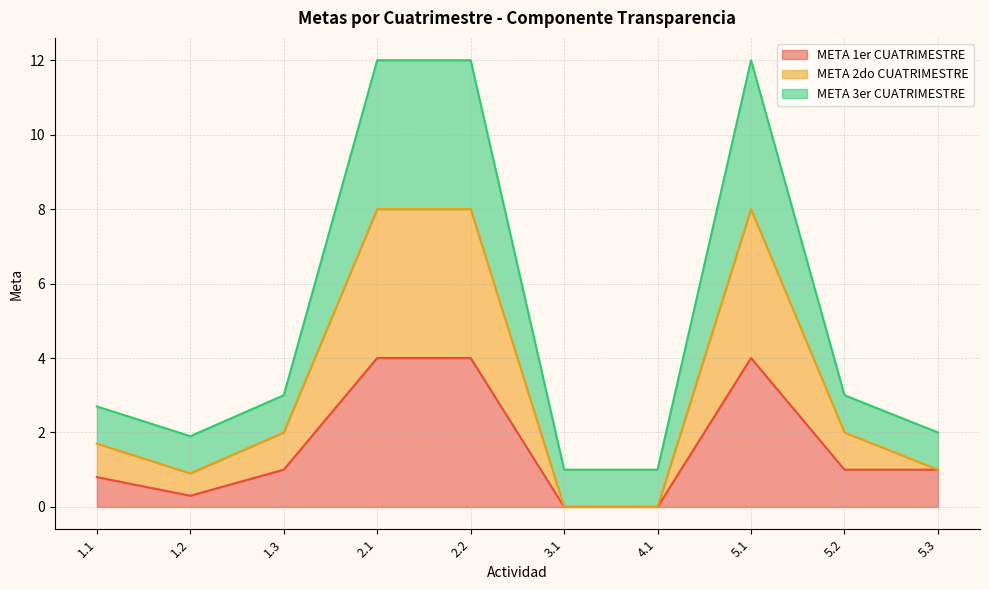

True or false: META 2do CUATRIMESTRE and META 1er CUATRIMESTRE cross at least once.

False